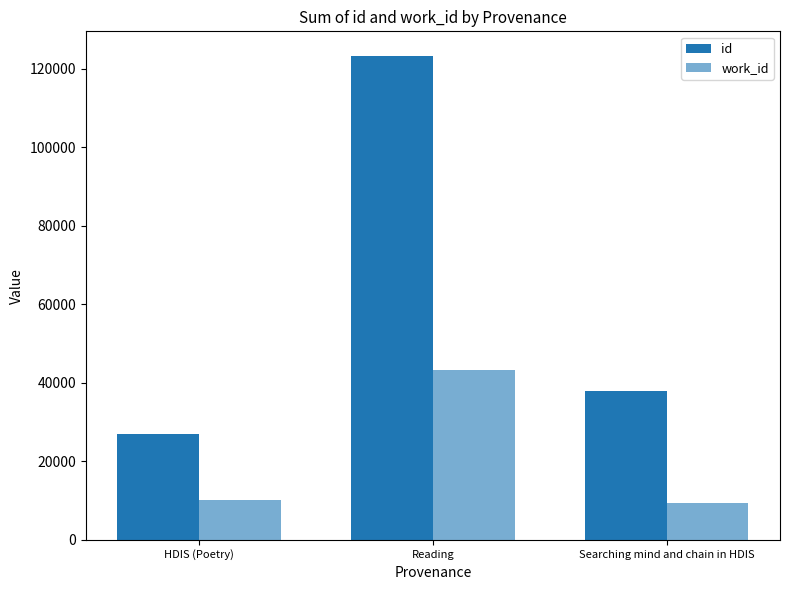

How many series are shown in this chart?

2